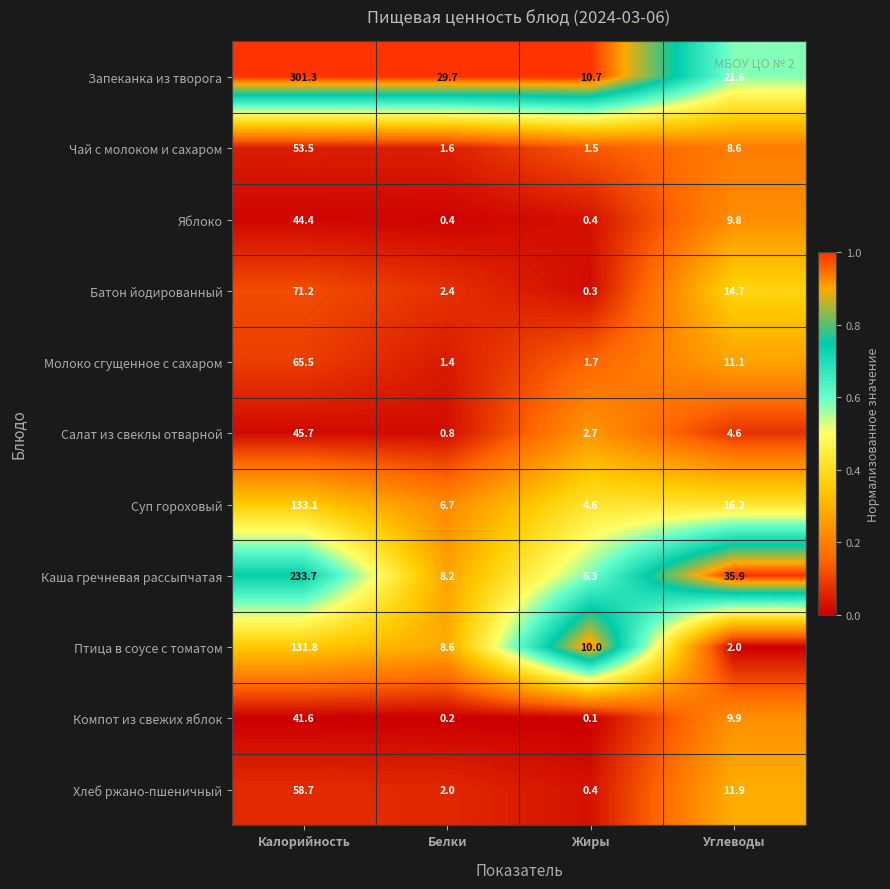

At which category does the chart reach its minimum across all series?

Жиры